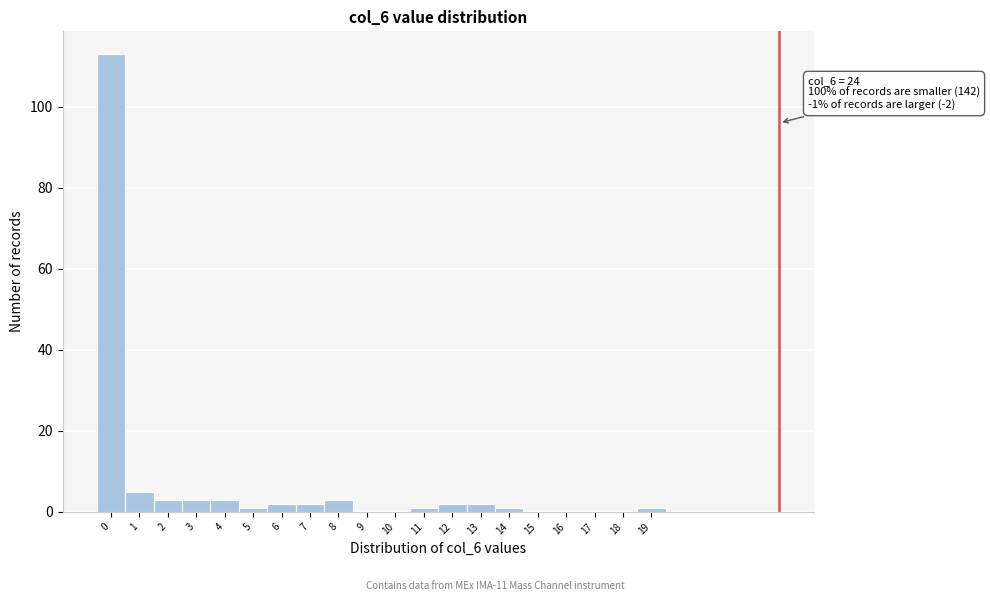

Reading left to right, list all the values displayed in this chart.

0=113	1=5	2=3	3=3	4=3	5=1	6=2	7=2	8=3	9=0	10=0	11=1	12=2	13=2	14=1	15=0	16=0	17=0	18=0	19=1